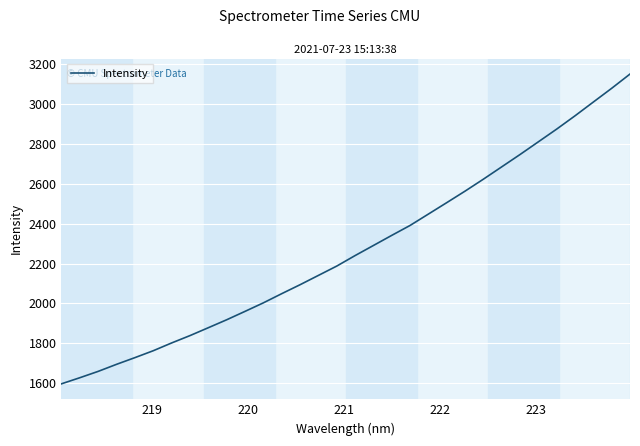

What is the minimum value shown in the chart?

1597.3